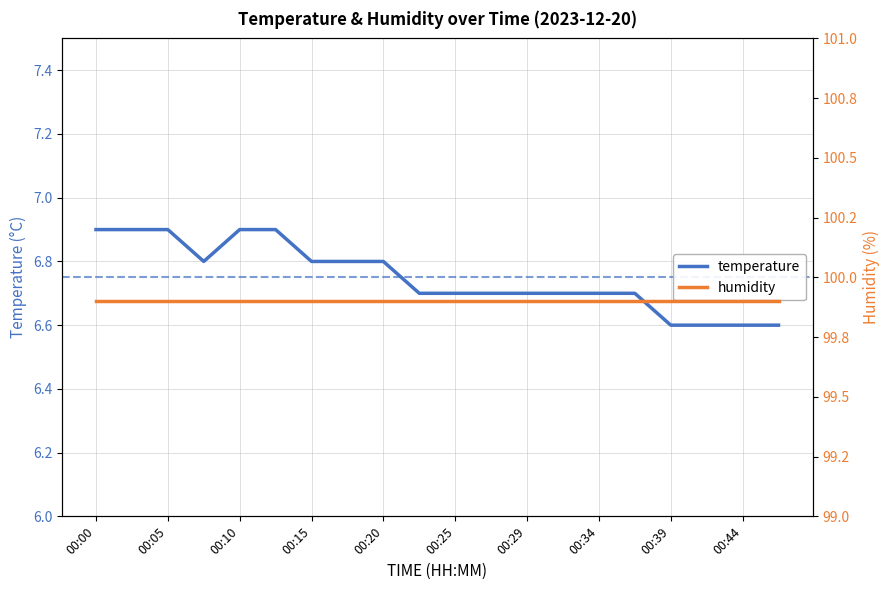

How many temperature values are between 6 and 7?

20